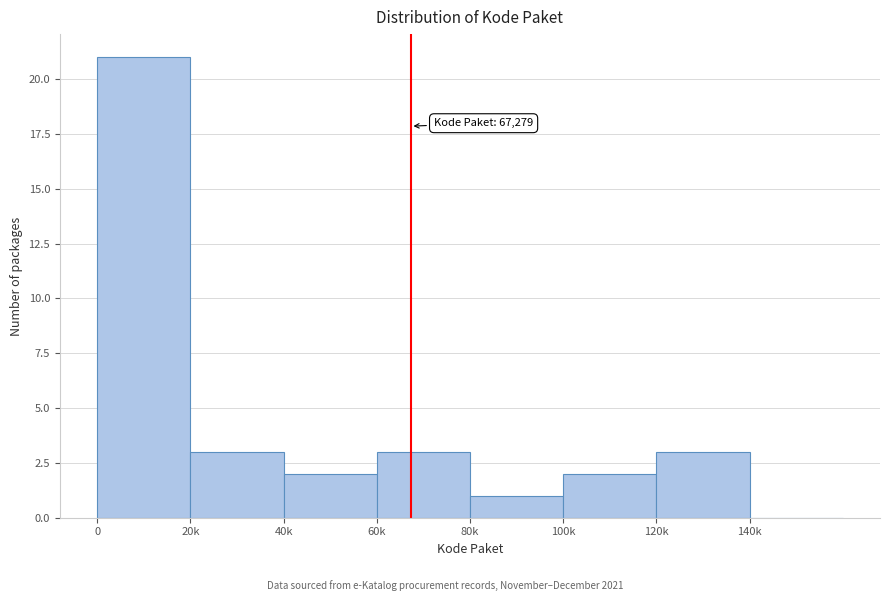

Reading left to right, transcribe all the data shown in this chart.

0=21	20k=3	40k=2	60k=3	80k=1	100k=2	120k=3	140k=0